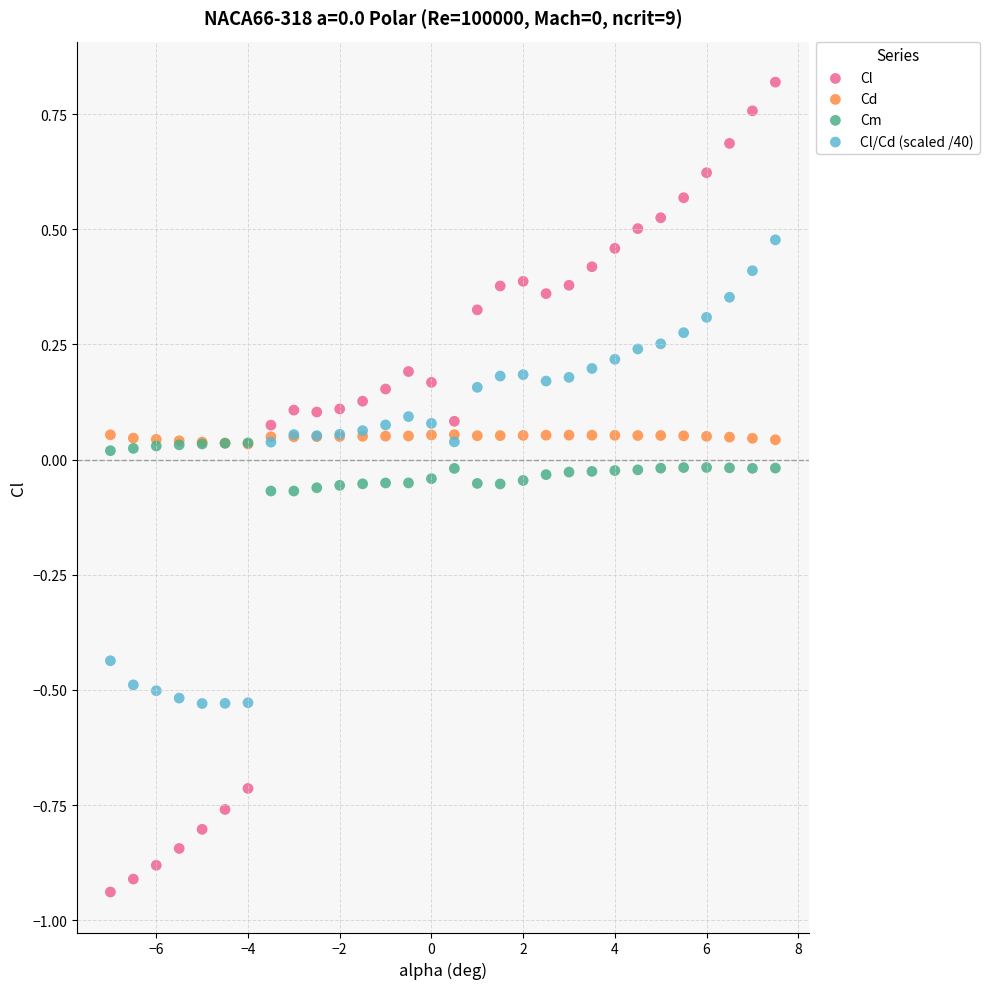

What are all the series names shown in the legend?

Cl, Cd, Cm, Cl/Cd (scaled /40)